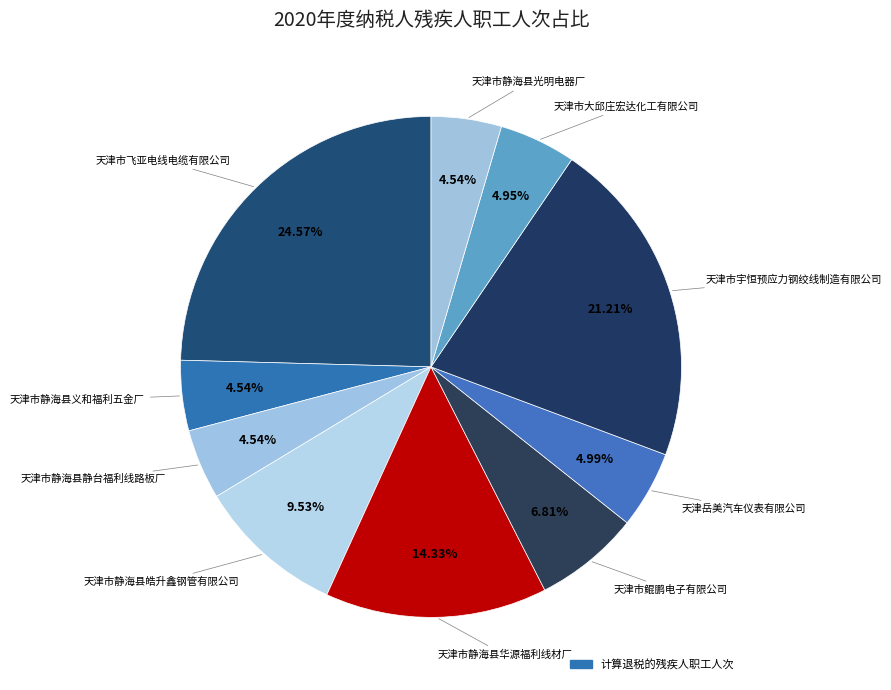

Count the number of slices in the pie.

10